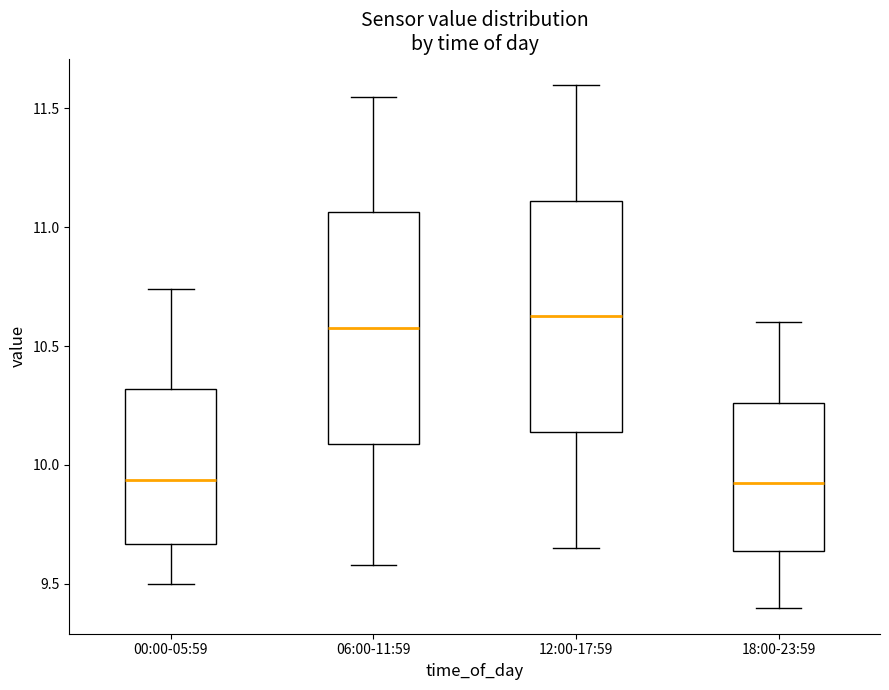

Reading left to right, read every box against the y-axis: the position of its median line, the range the box covers, and the ends of its whiskers. The values are not printed on the chart, so give them approximately, as read against the axis.

00:00-05:59: median 9.95, box 9.65 to 10.30, whiskers 9.50 to 10.75
06:00-11:59: median 10.60, box 10.10 to 11.05, whiskers 9.60 to 11.55
12:00-17:59: median 10.65, box 10.15 to 11.10, whiskers 9.65 to 11.60
18:00-23:59: median 9.95, box 9.65 to 10.25, whiskers 9.40 to 10.60